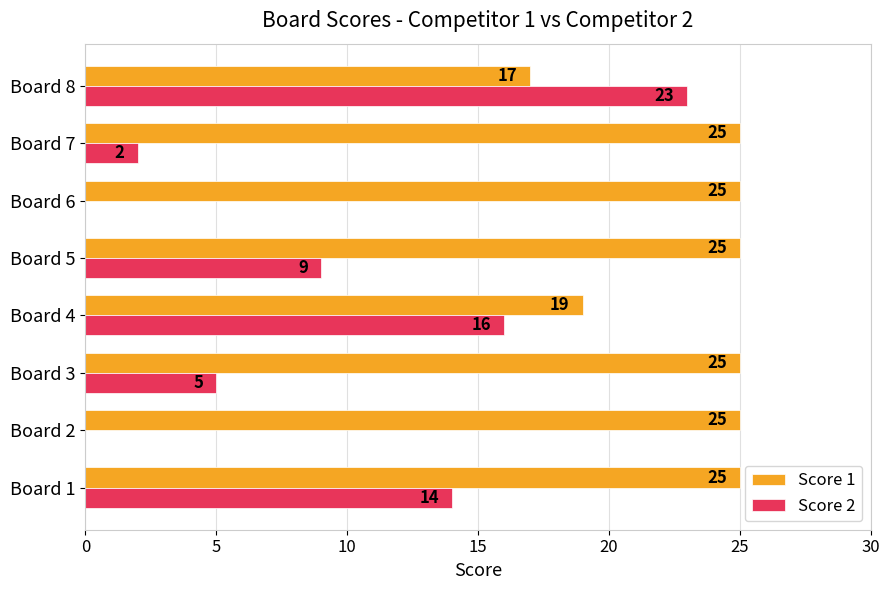

The Score 1 series shows 37 at Board 6. True or false?

False